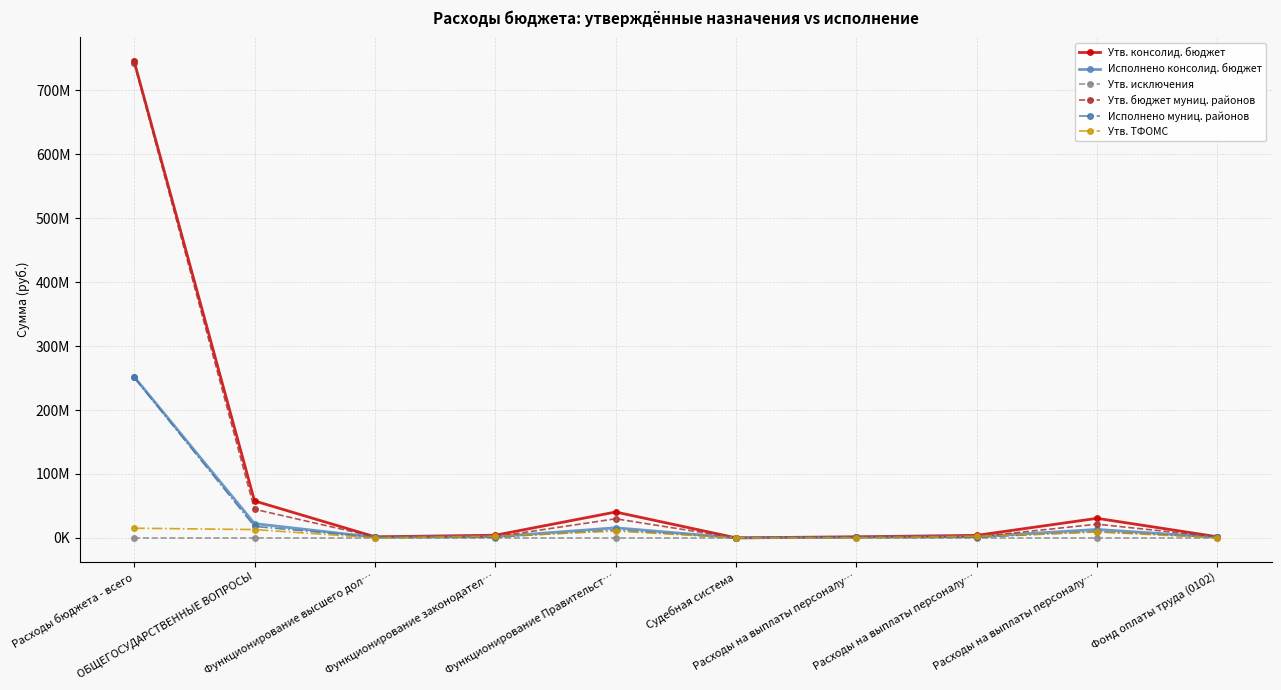

Is the value of Утв. ТФОМС at ОБЩЕГОСУДАРСТВЕННЫЕ ВОПРОСЫ greater than the value of Исполнено консолид. бюджет at Расходы на выплаты персоналу…?

Yes